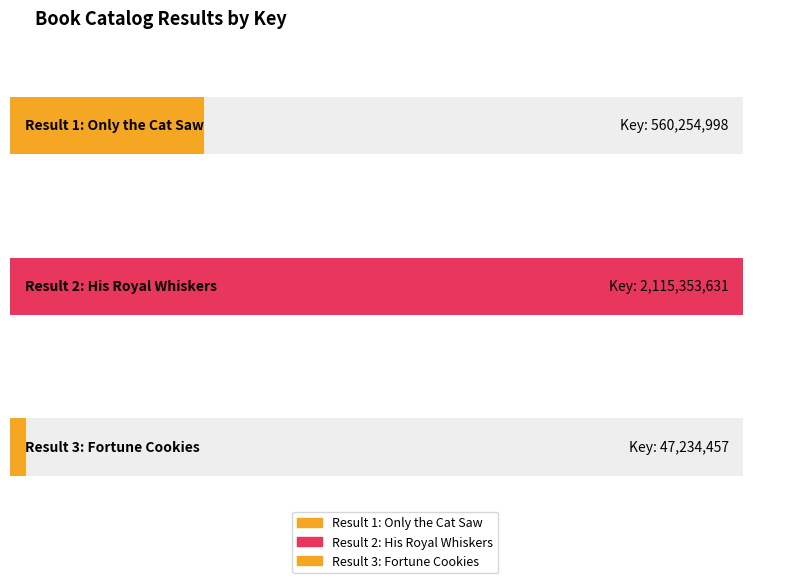

What is the change in value from 1 to 3?

-513020541